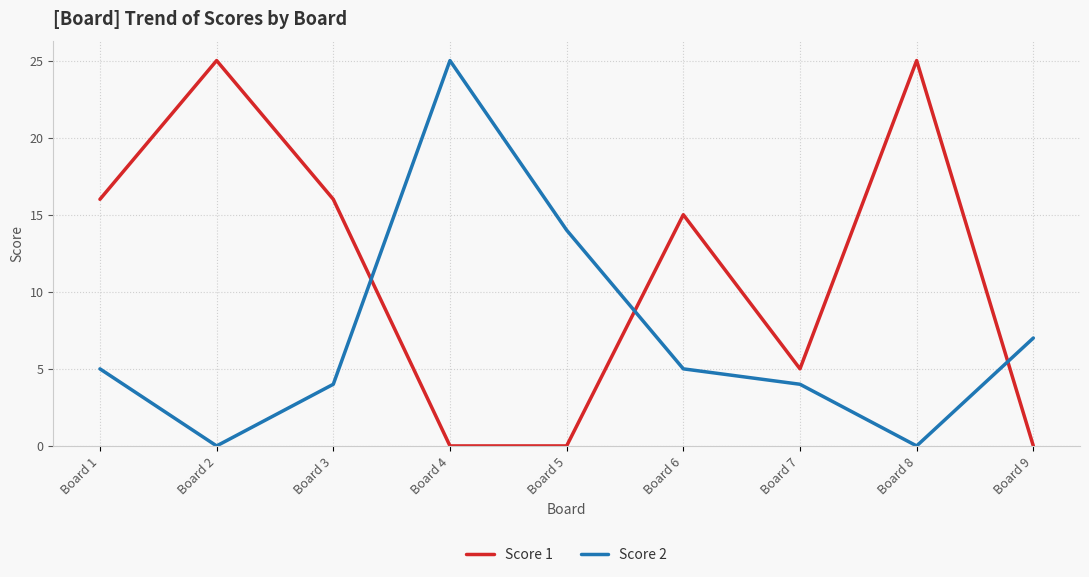

After their last crossing, which series has the higher values: Score 1 or Score 2?

Score 2